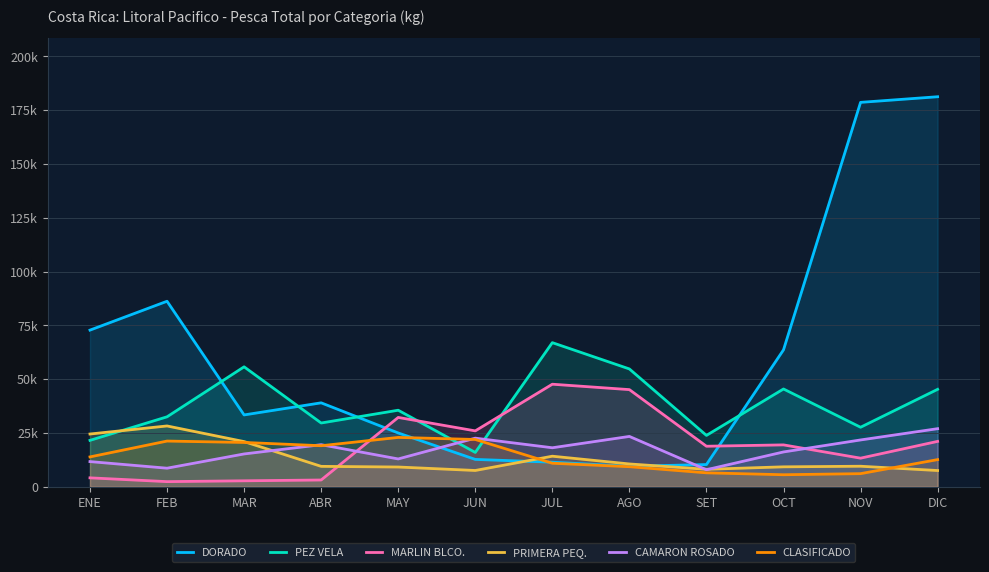

How many lines are shown in the chart?

6